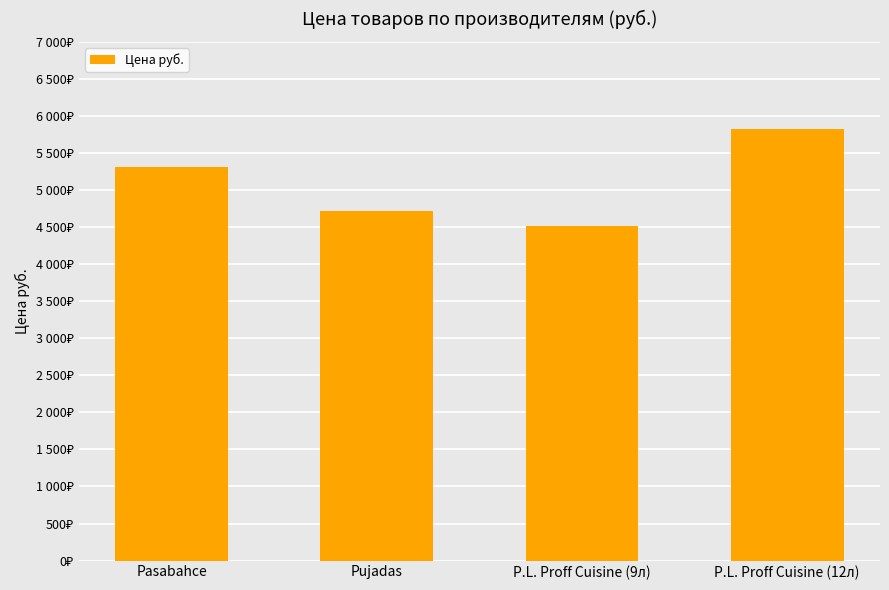

Rank the categories by value from highest to lowest.

P.L. Proff Cuisine (12л), Pasabahce, Pujadas, P.L. Proff Cuisine (9л)